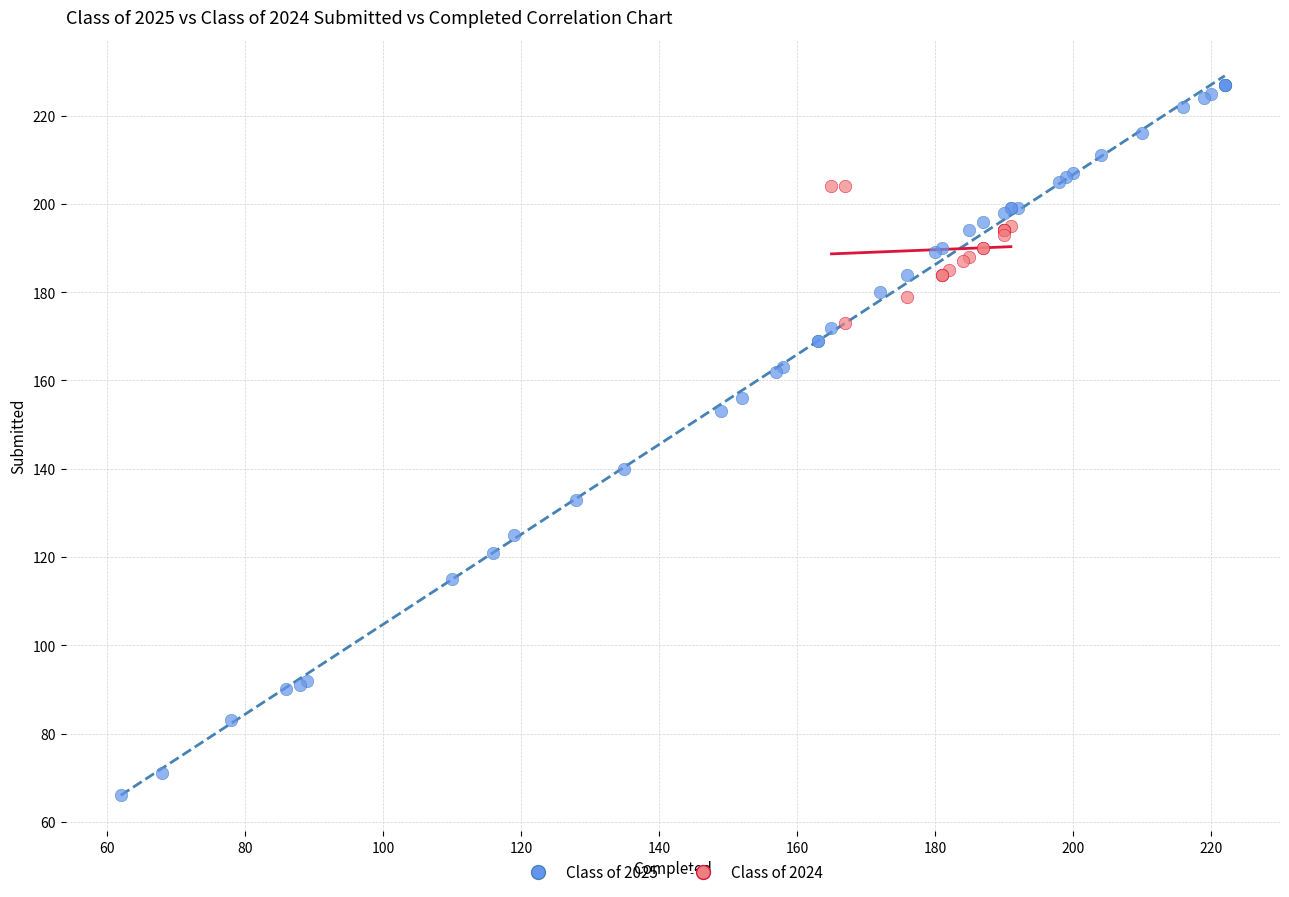

Which series reaches the minimum Y coordinate?

Class of 2025